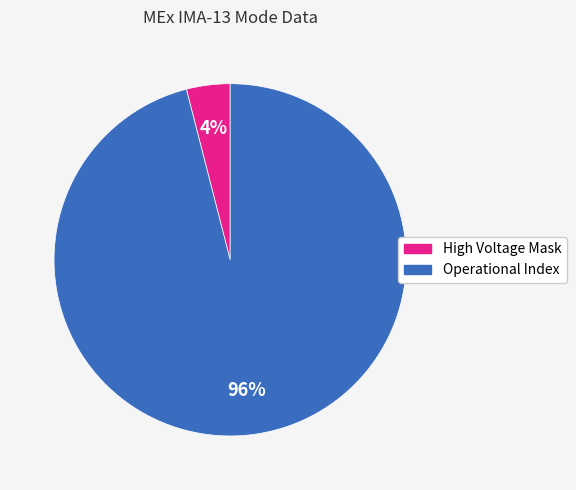

How many segments does this pie chart have?

2